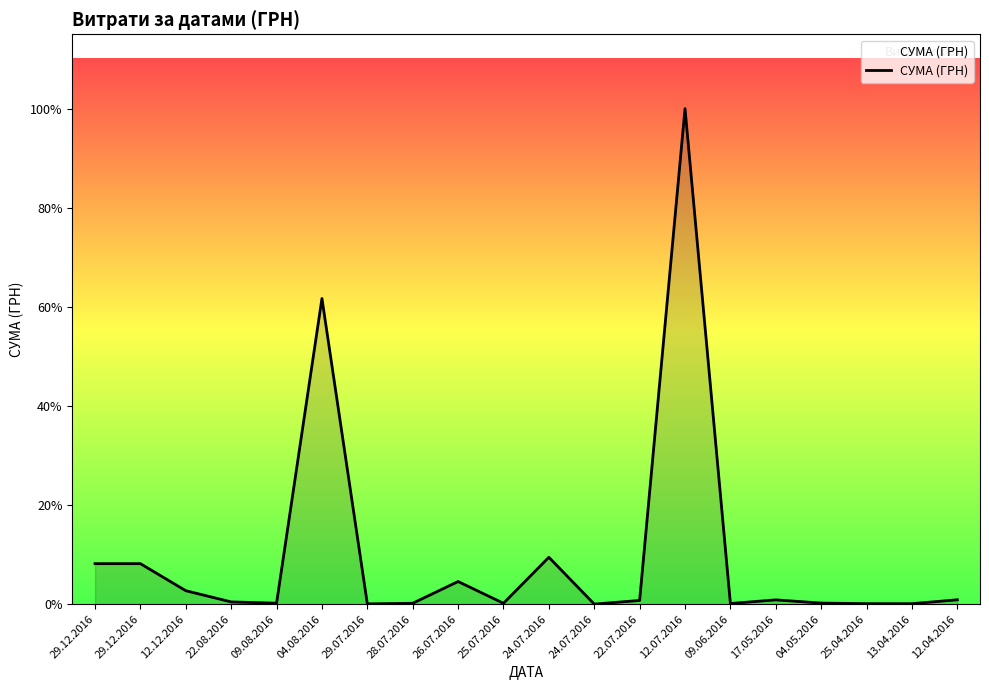

What is the minimum value shown in the chart?

11.2